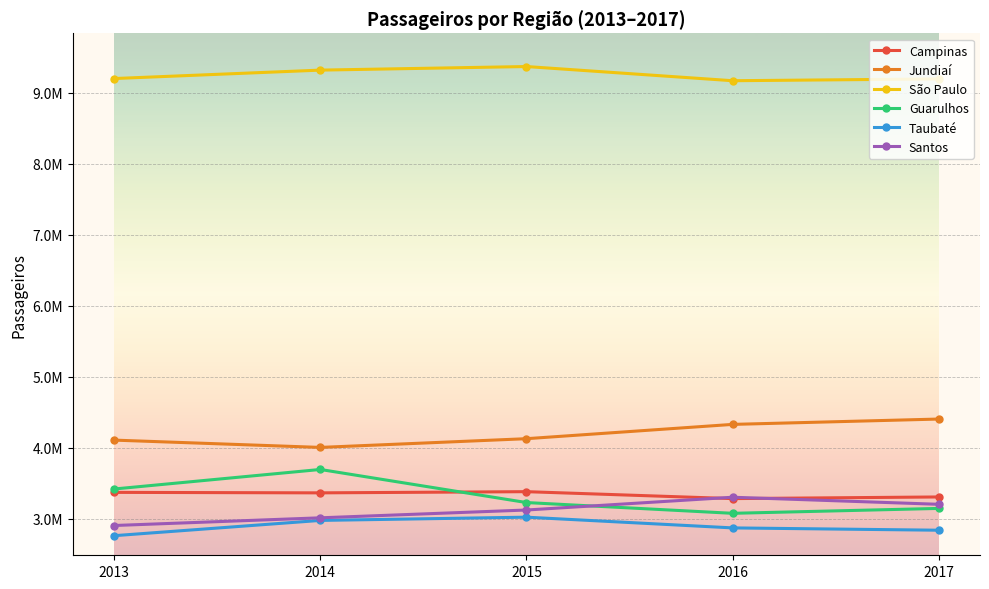

What is the difference between the Campinas values at 2015 and 2017?

74520